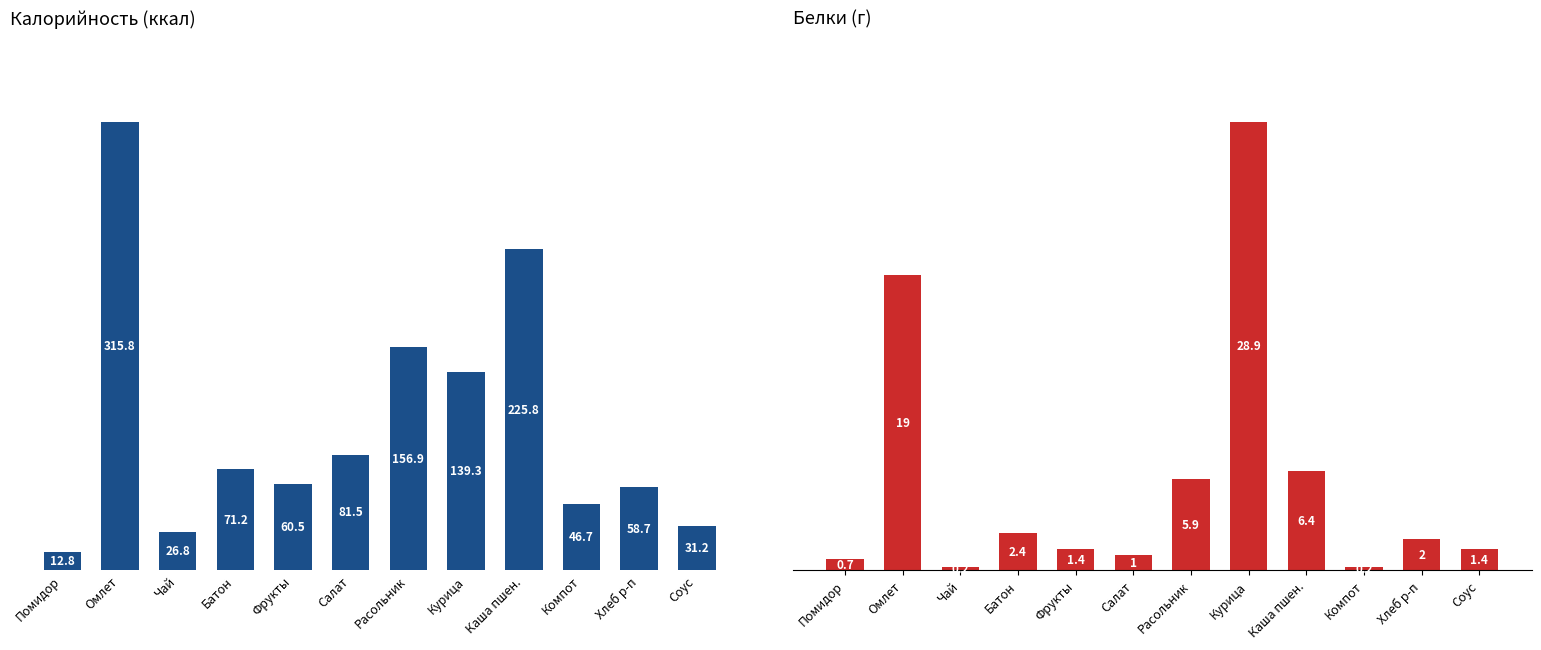

The Белки series shows 0.4 at Фрукты. True or false?

False